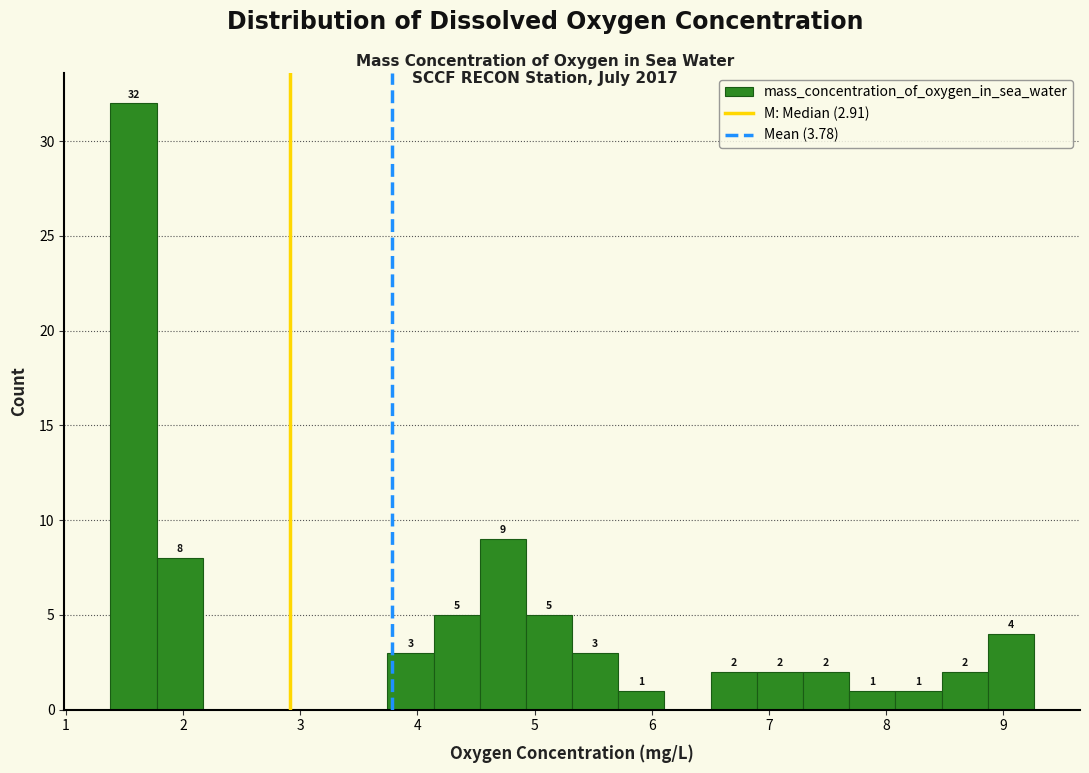

Read against the x-axis, roughly where is the centre of the tallest bar?

1.6